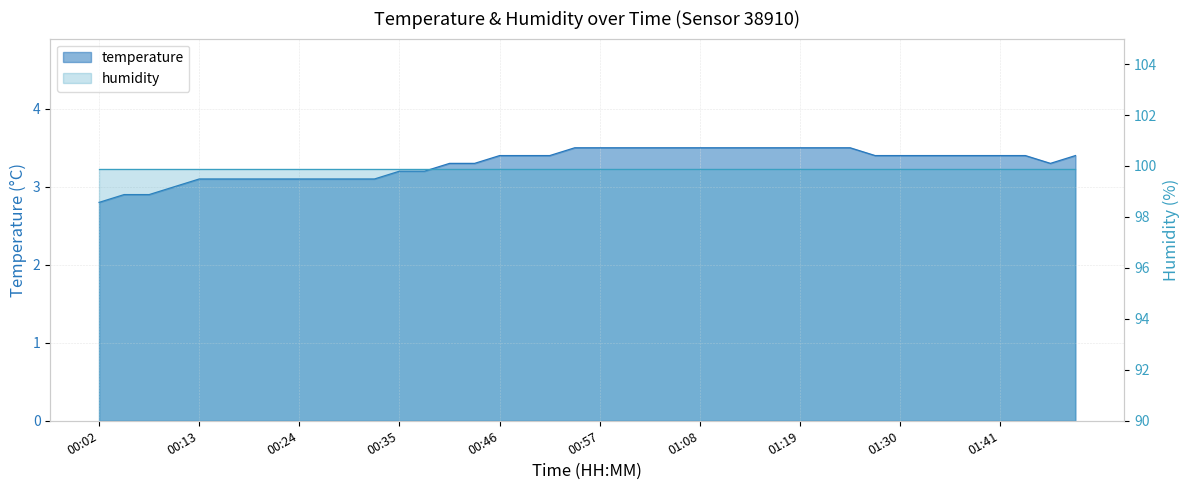

The chart shows a value of 4.4 at 00:16. True or false?

False